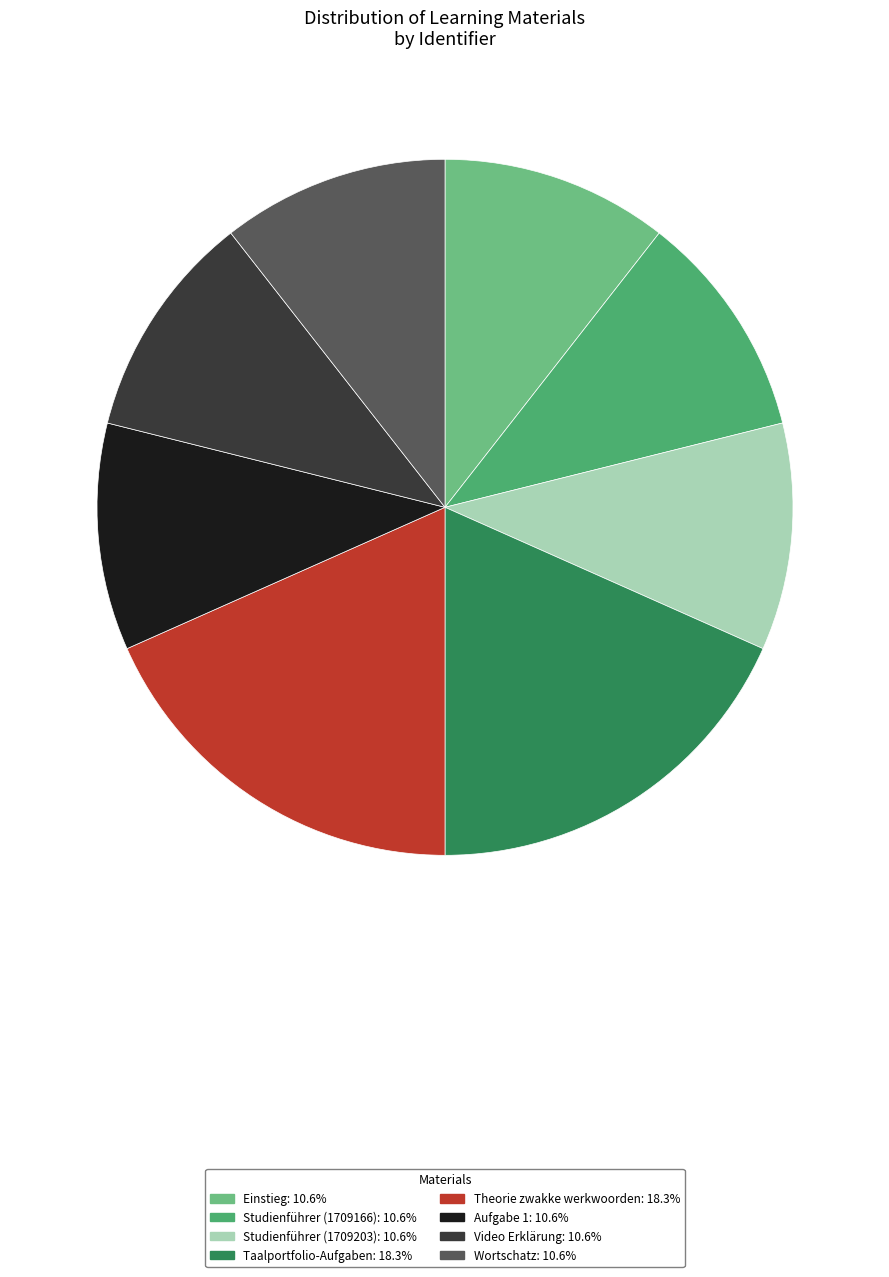

Is the sum of Studienführer (1709203) and Taalportfolio-Aufgaben greater than half?

No